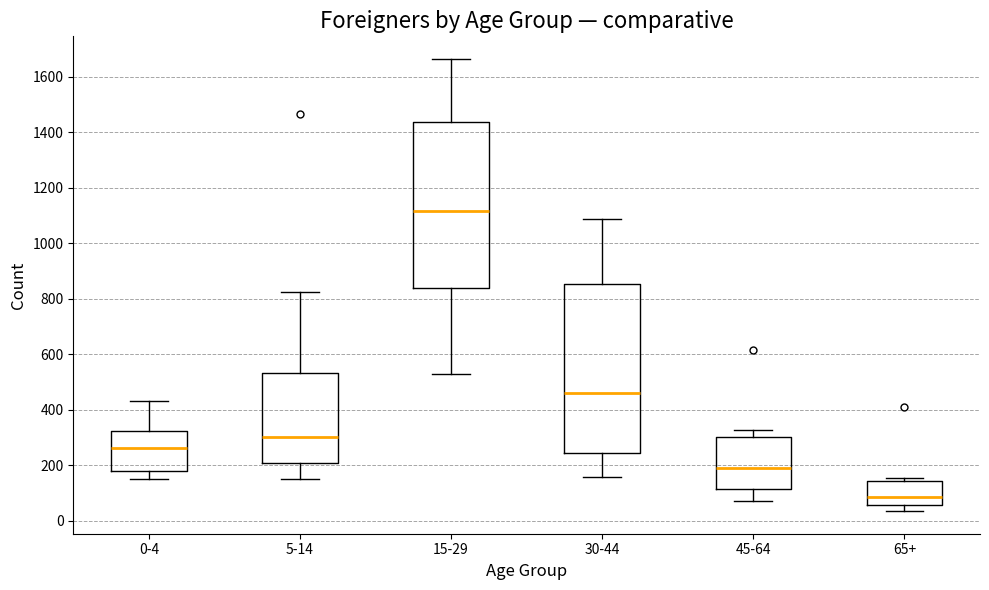

Reading left to right, read every box against the y-axis: the position of its median line, the range the box covers, and the ends of its whiskers. The values are not printed on the chart, so give them approximately, as read against the axis.

0-4: median 260, box 180 to 320, whiskers 140 to 440
5-14: median 300, box 200 to 540, whiskers 140 to 820
15-29: median 1120, box 840 to 1440, whiskers 520 to 1660
30-44: median 460, box 240 to 860, whiskers 160 to 1080
45-64: median 180, box 120 to 300, whiskers 80 to 320
65+: median 80, box 60 to 140, whiskers 40 to 160